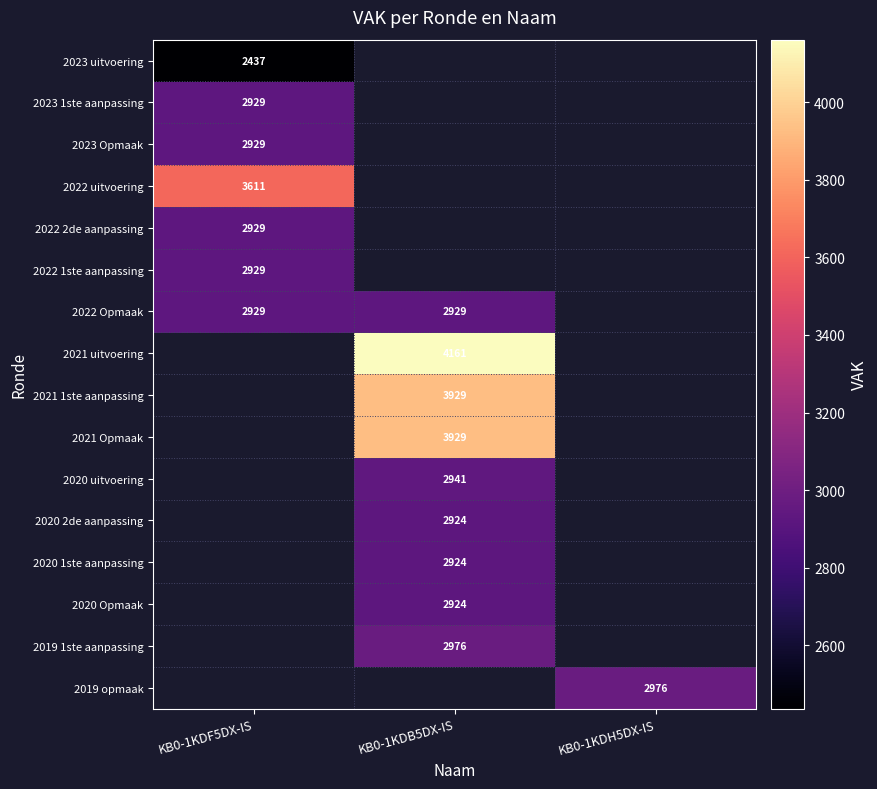

Which has a higher value, KB0-1KDB5DX-IS or KB0-1KDH5DX-IS?

KB0-1KDH5DX-IS